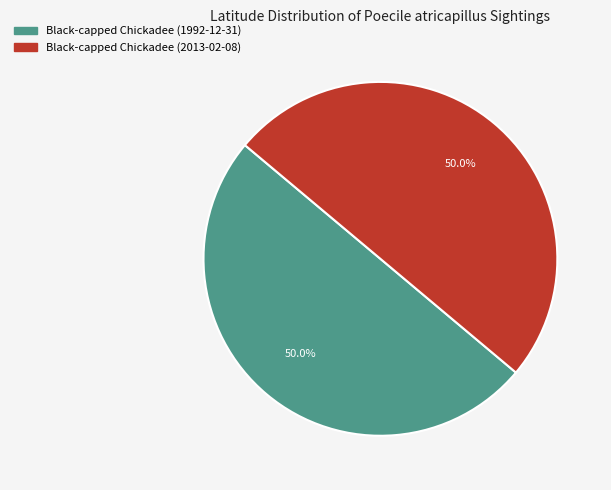

The Black-capped Chickadee (1992-12-31) slice represents 42% of the pie. True or false?

False